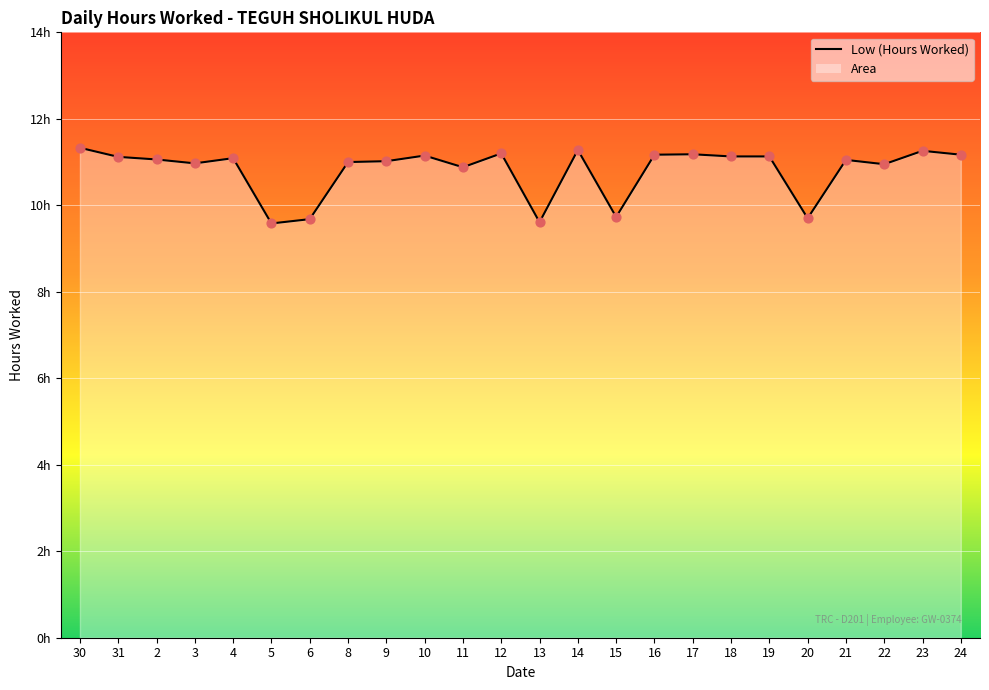

Which has a higher value, 3 or 5?

3